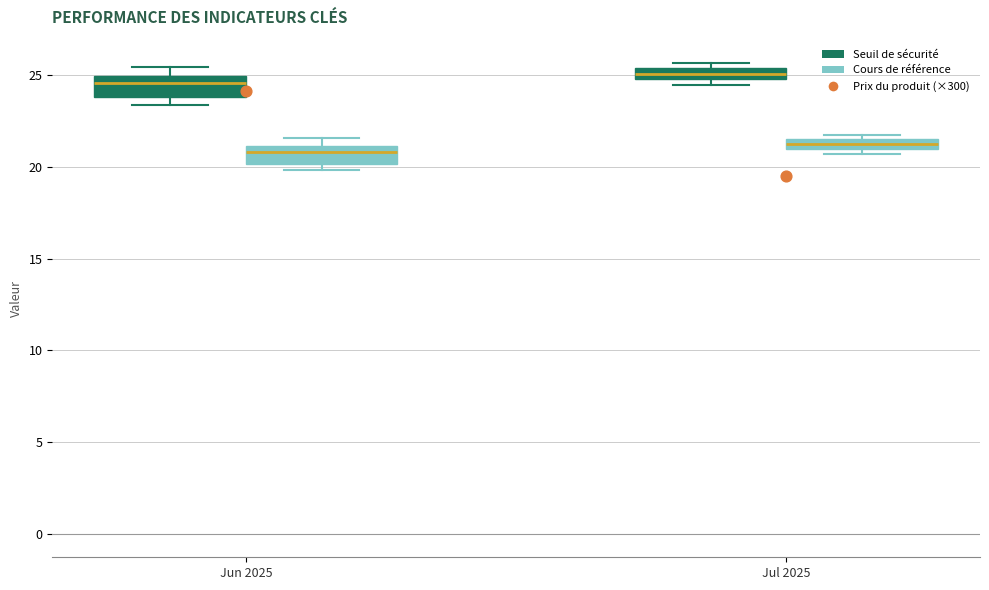

Where is the upper edge of the box for Jun 2025 (Seuil de sécurité) on the y-axis? The values are not printed on the chart, so give them approximately, as read against the axis.

25.0